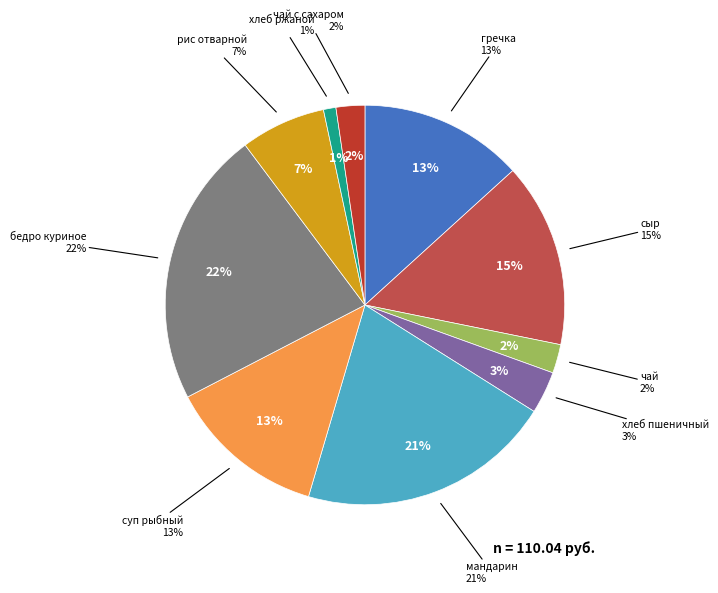

To the nearest percent, what percentage of the pie is фрукт мандарин?

21%